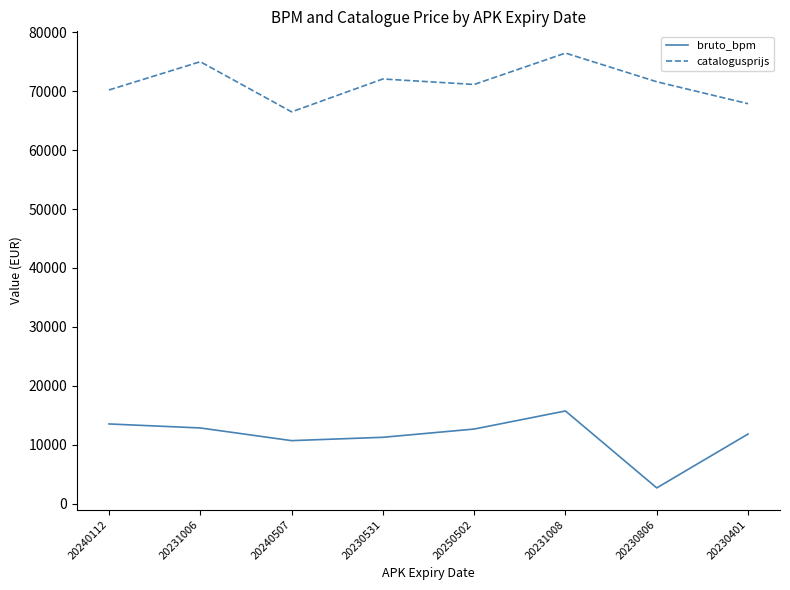

What is the difference between the highest and lowest values at 20240507?

55838